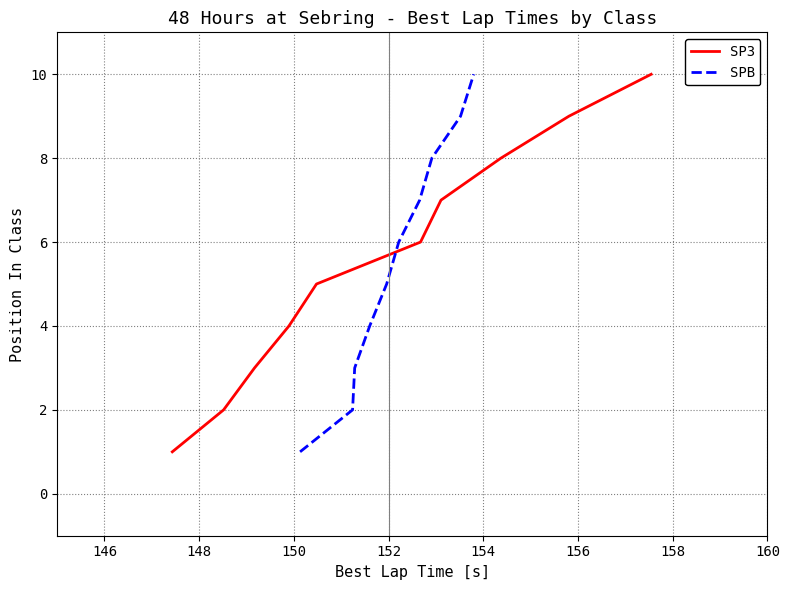

What is the label of the 8th point from the left?

158